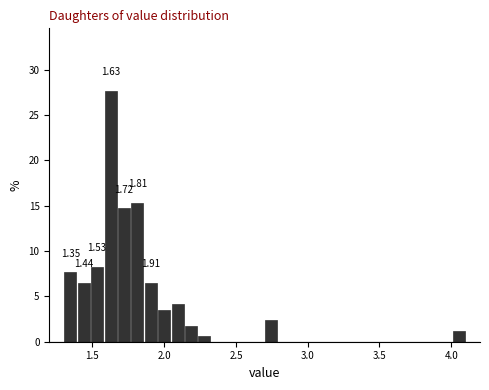

Around what value on the x-axis is the tallest bar? Give the approximate position of its centre, as read against the axis.

1.65